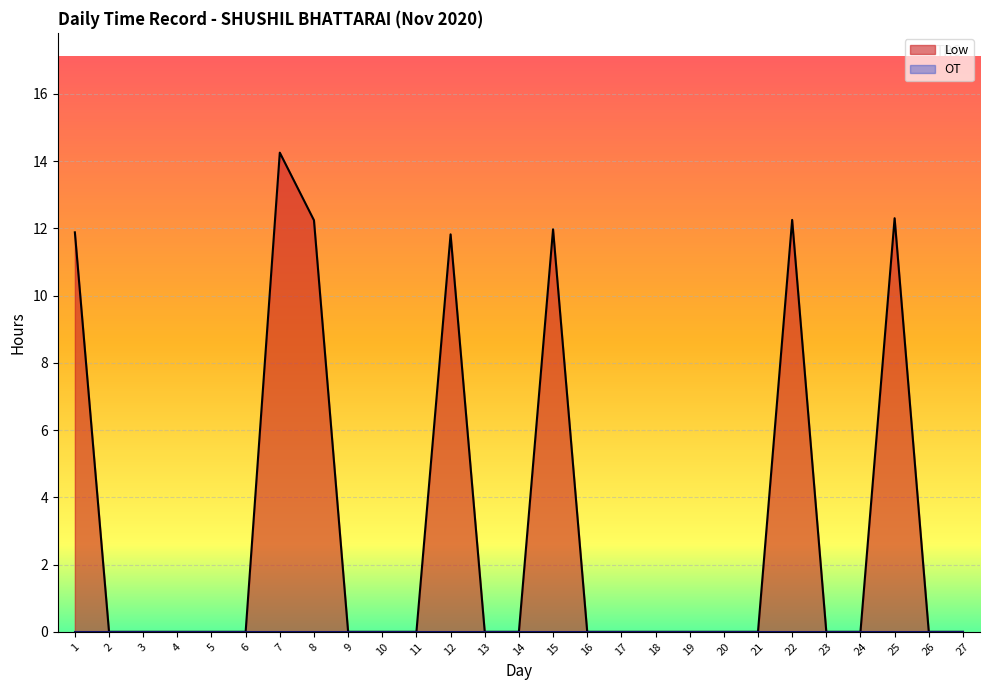

At which category does the chart reach its minimum across all series?

2